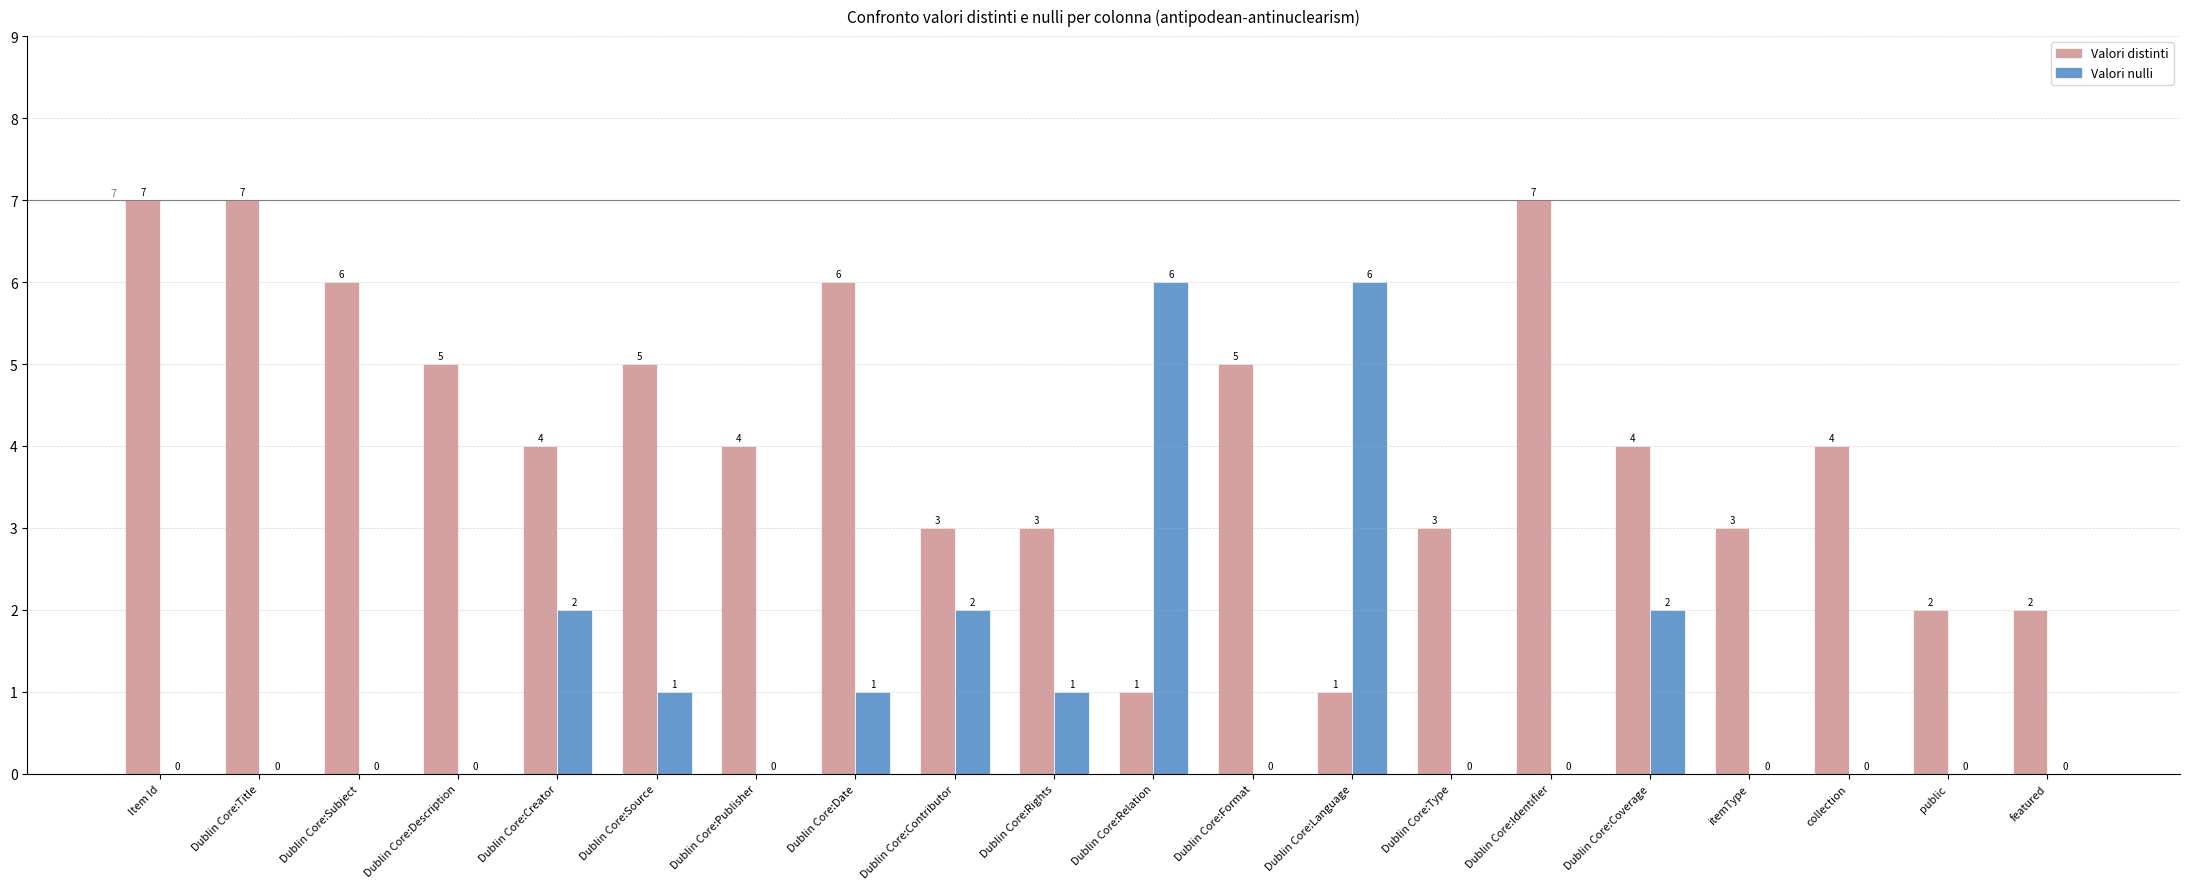

What is the sum of the Valori distinti values at Item Id and Dublin Core:Creator?

11